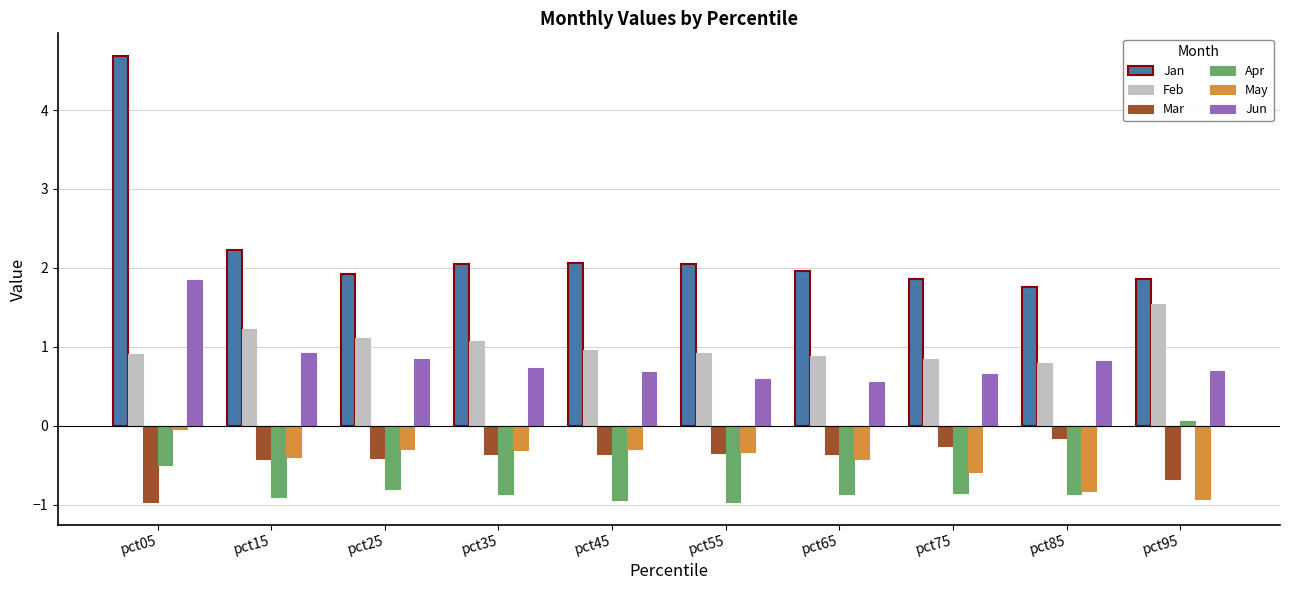

Is it true that Apr equals -1.0 at pct55?

True